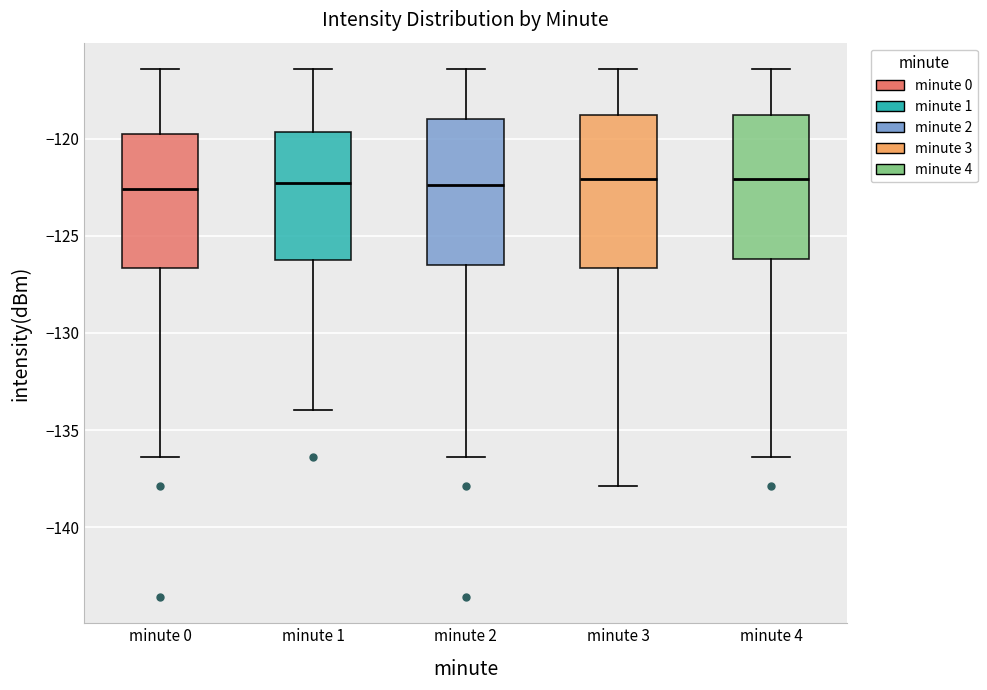

Reading left to right, transcribe this box plot: for each box, give where its median line is, the range the box spans, and where its two whiskers end, as read against the y-axis. The values are not printed on the chart, so give them approximately, as read against the axis.

minute 0: median -122.5, box -126.5 to -119.5, whiskers -136.5 to -116.5
minute 1: median -122.5, box -126.0 to -119.5, whiskers -134.0 to -116.5
minute 2: median -122.5, box -126.5 to -119.0, whiskers -136.5 to -116.5
minute 3: median -122.0, box -126.5 to -119.0, whiskers -138.0 to -116.5
minute 4: median -122.0, box -126.0 to -119.0, whiskers -136.5 to -116.5